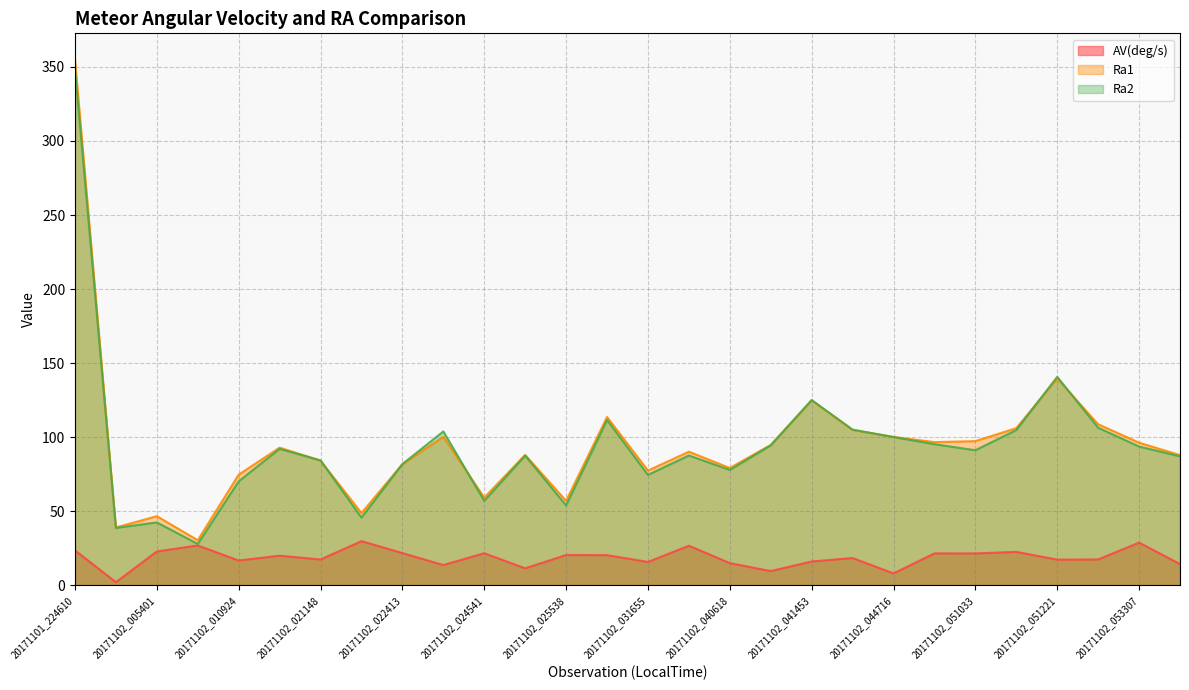

True or false: Ra1 and Ra2 intersect in this chart.

True